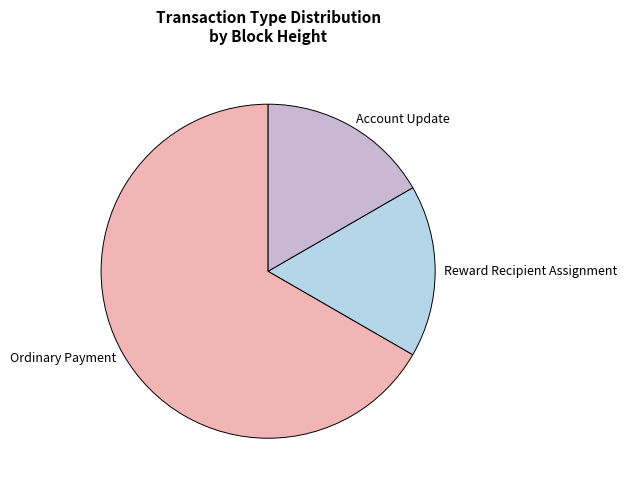

Is the sum of Account Update and Reward Recipient Assignment greater than half?

No